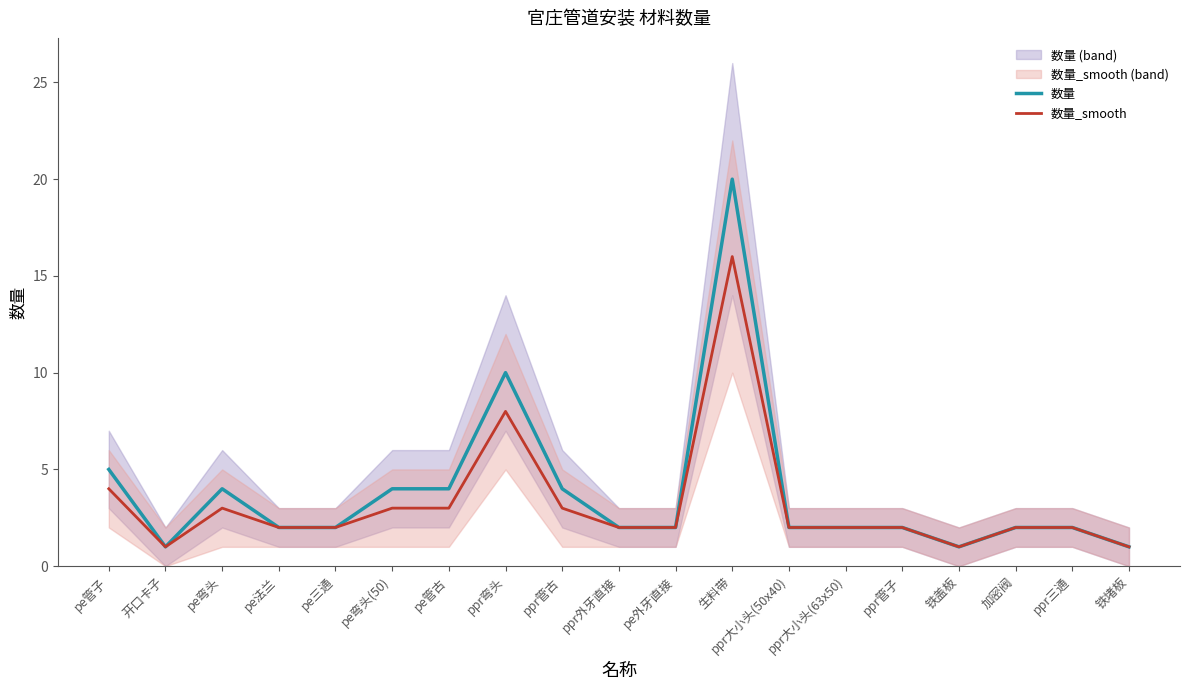

What are all the series names shown in the legend?

数量, 数量_smooth